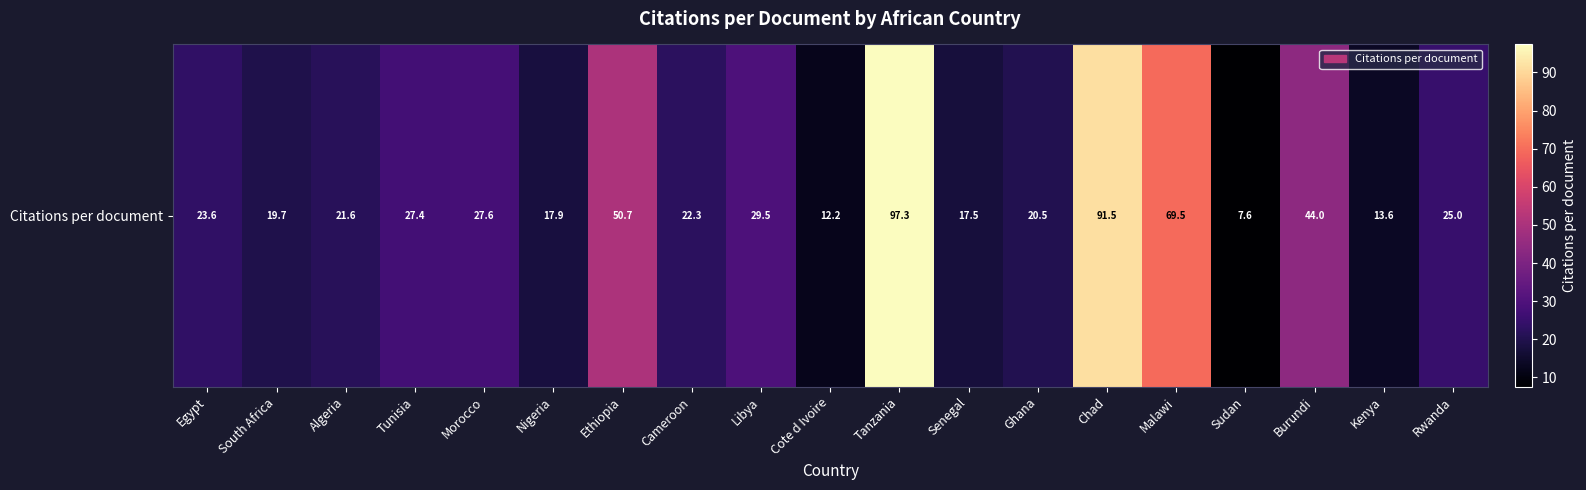

True or false: the data shows 69.5 at Malawi.

True